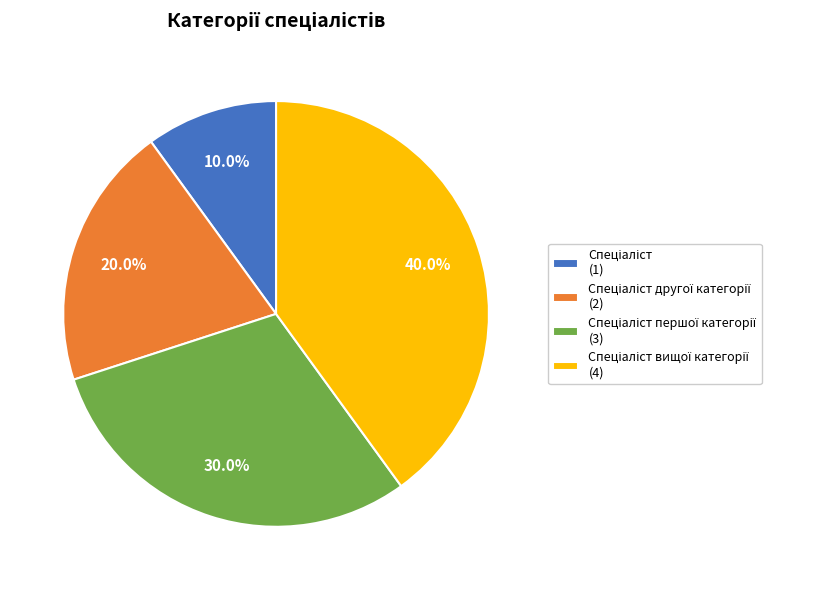

Is there any slice that represents more than half of the pie?

No